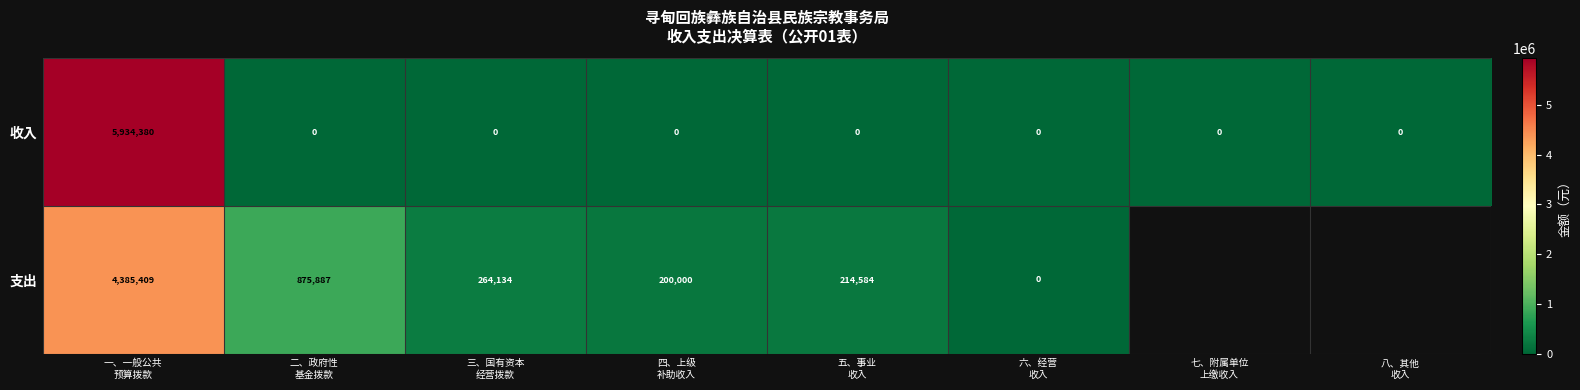

At 一、一般公共
预算拨款, list the series in order from smallest to largest.

支出, 收入